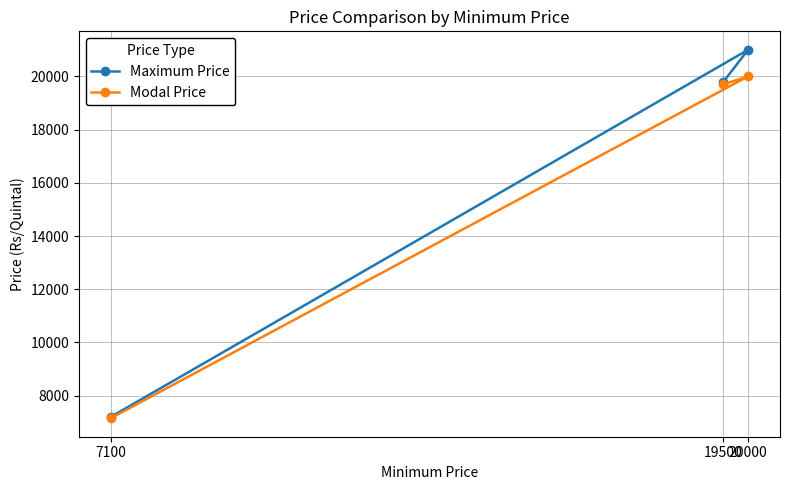

Reading left to right, what are all the values shown in this chart?

Maximum Price: 7100=7200	19500=19800	20000=21000
Modal Price: 7100=7150	19500=19700	20000=20000